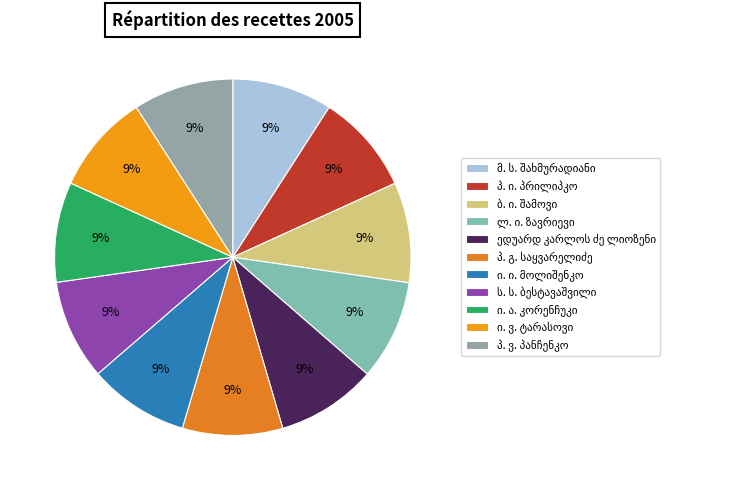

Does ი. ვ. ტარასოვი account for over 50% of the chart?

No